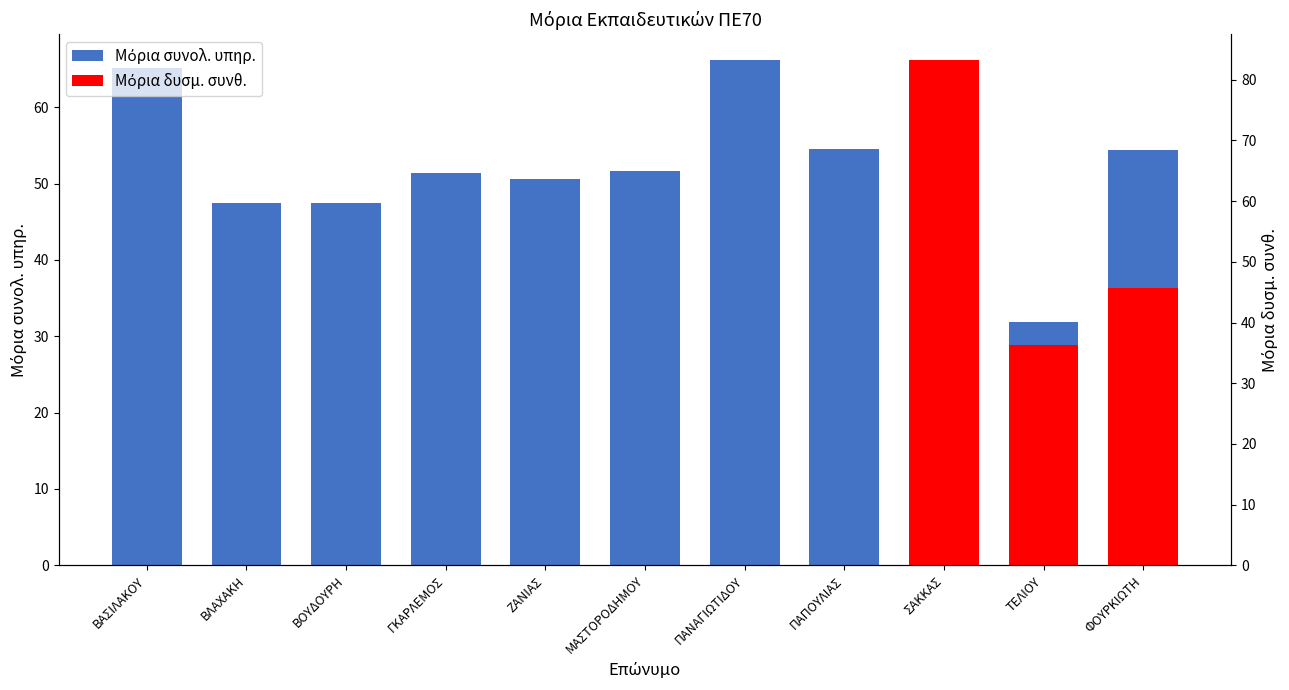

What is the value of the 10th bar from the left?

31.9